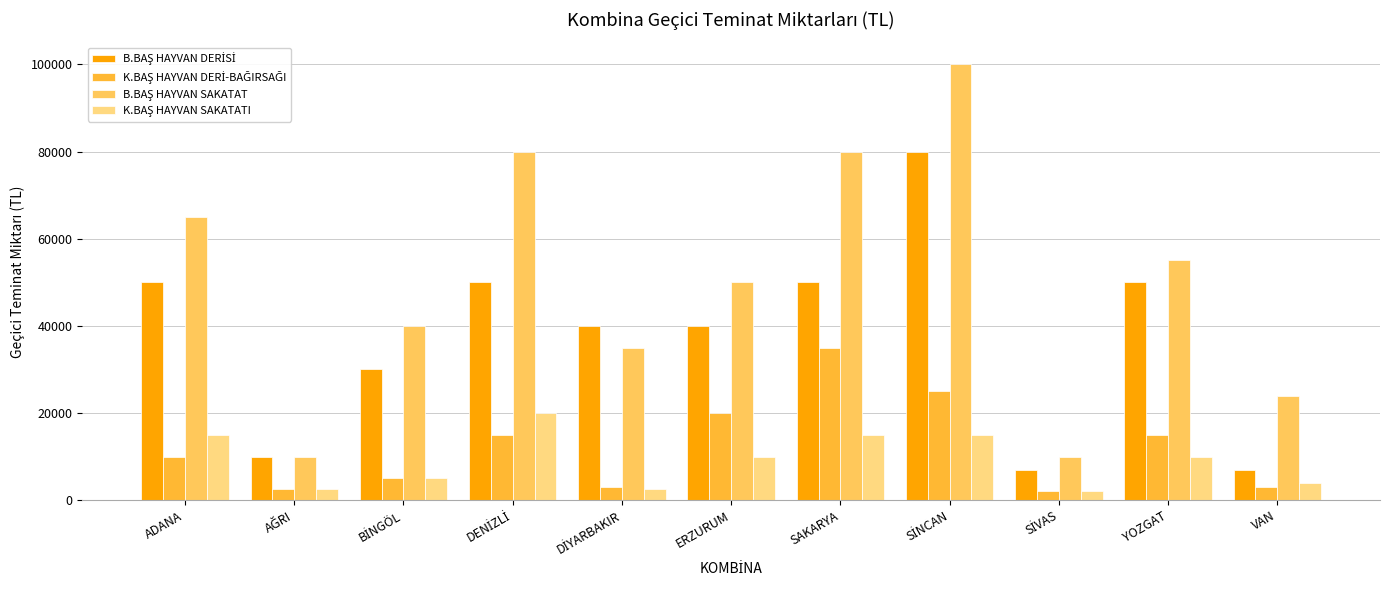

What is the total value across all series at VAN?

38000